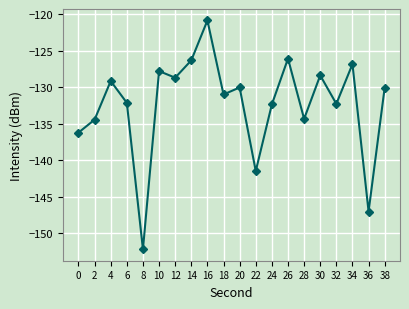

How many distinct data groups are displayed?

1